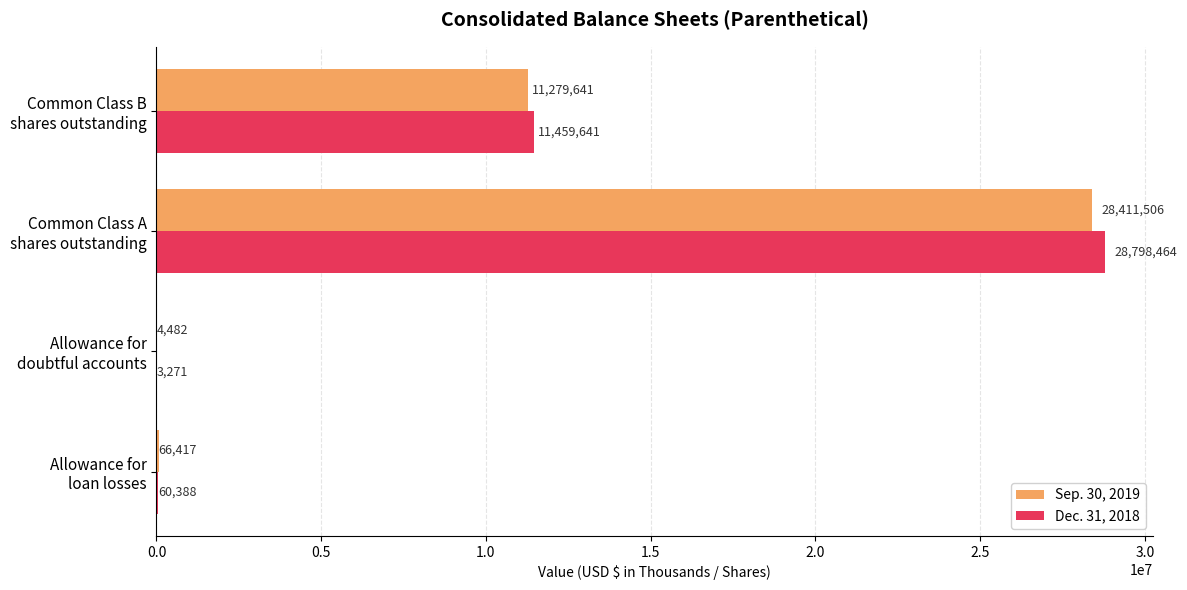

What is the maximum value shown in the chart?

28798464